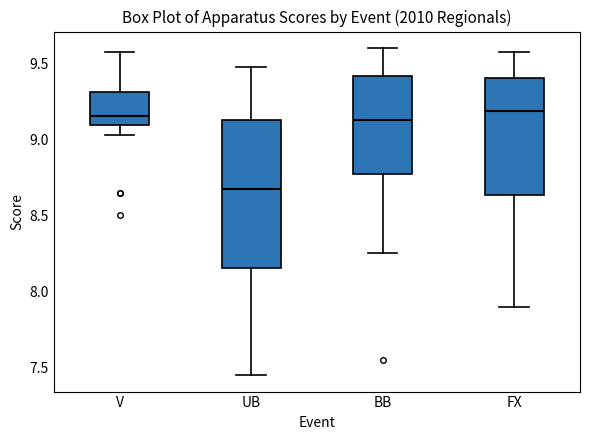

Reading left to right, read every box against the y-axis: the position of its median line, the range the box covers, and the ends of its whiskers. The values are not printed on the chart, so give them approximately, as read against the axis.

V: median 9.15, box 9.10 to 9.30, whiskers 9.05 to 9.60
UB: median 8.70, box 8.15 to 9.15, whiskers 7.45 to 9.50
BB: median 9.15, box 8.80 to 9.40, whiskers 8.25 to 9.60
FX: median 9.20, box 8.65 to 9.40, whiskers 7.90 to 9.60